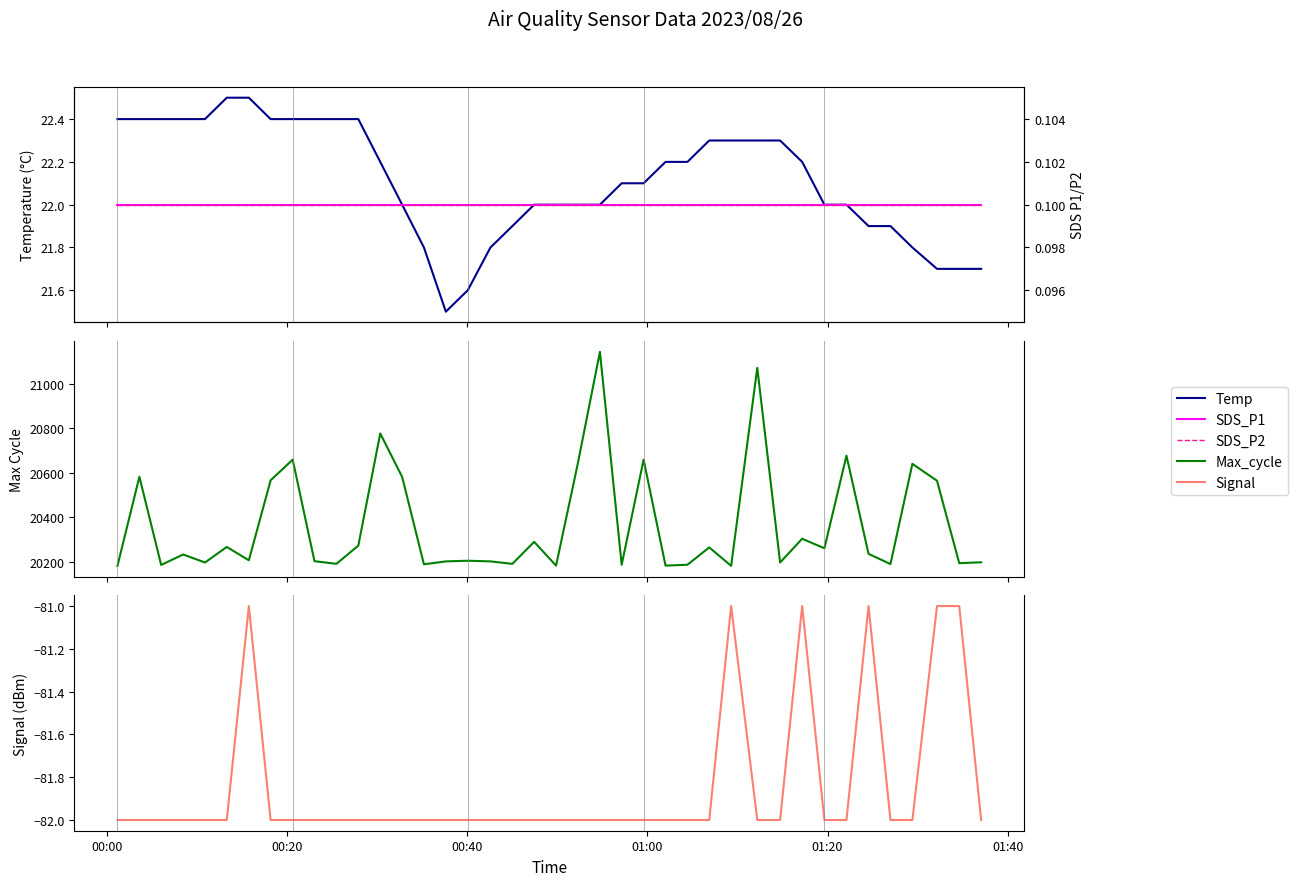

What are all the series names shown in the legend?

Temp, Max_cycle, Signal, SDS_P1, SDS_P2